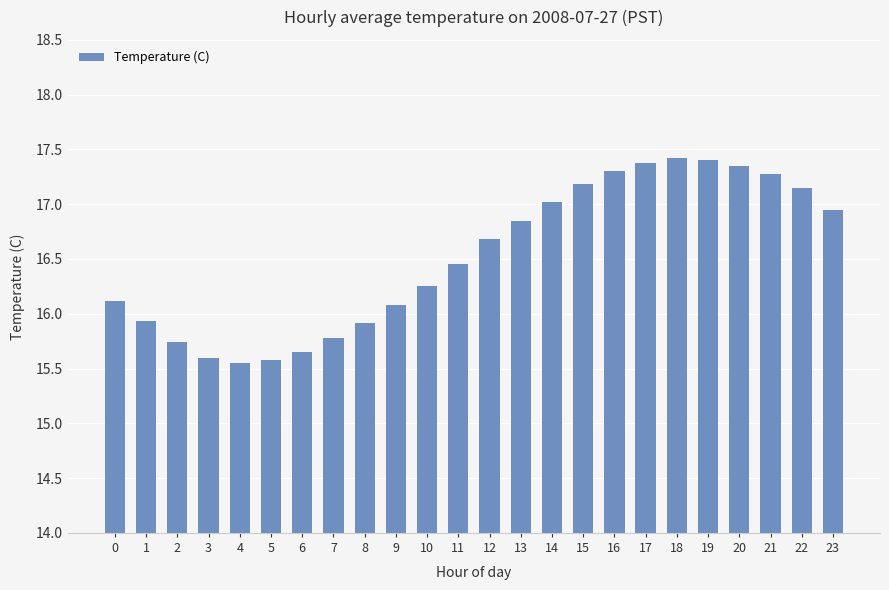

What is the change in value from 2 to 21?

+1.5